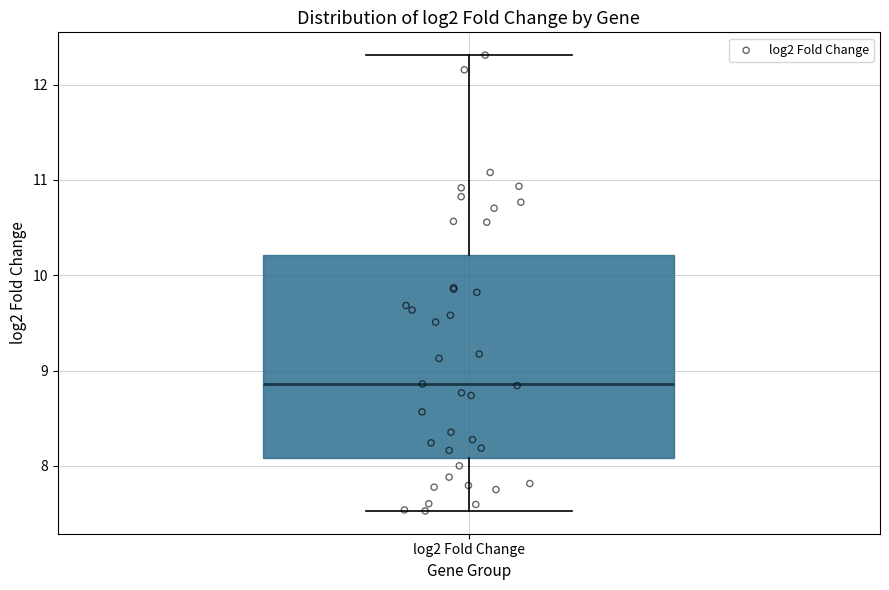

Read this box plot against the y-axis: the position of the median line, the range covered by the box, and the ends of both whiskers. The values are not printed on the chart, so give them approximately, as read against the axis.

median 8.9, box 8.1 to 10.2, whiskers 7.5 to 12.3